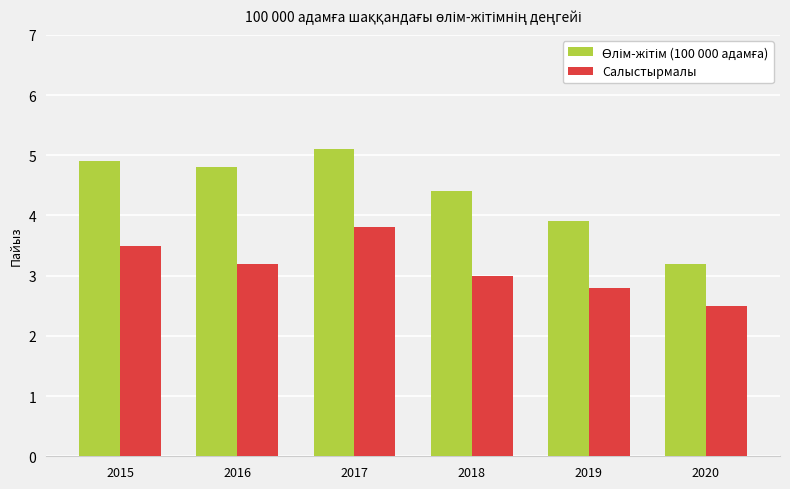

Is it true that Салыстырмалы equals 2.5 at 2020?

True